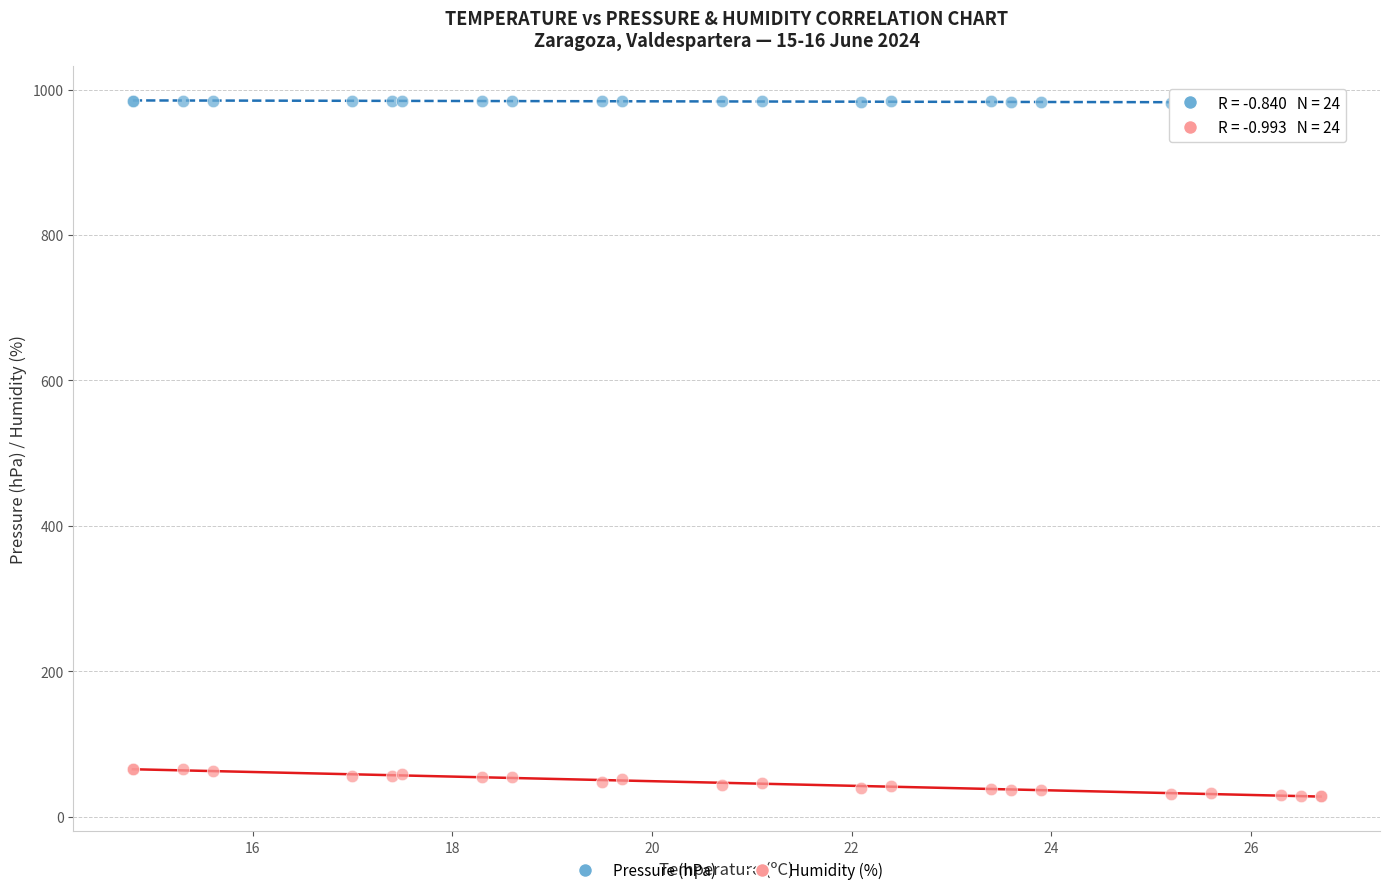

What are all the series names shown in the legend?

Pressure (hPa), Humidity (%)